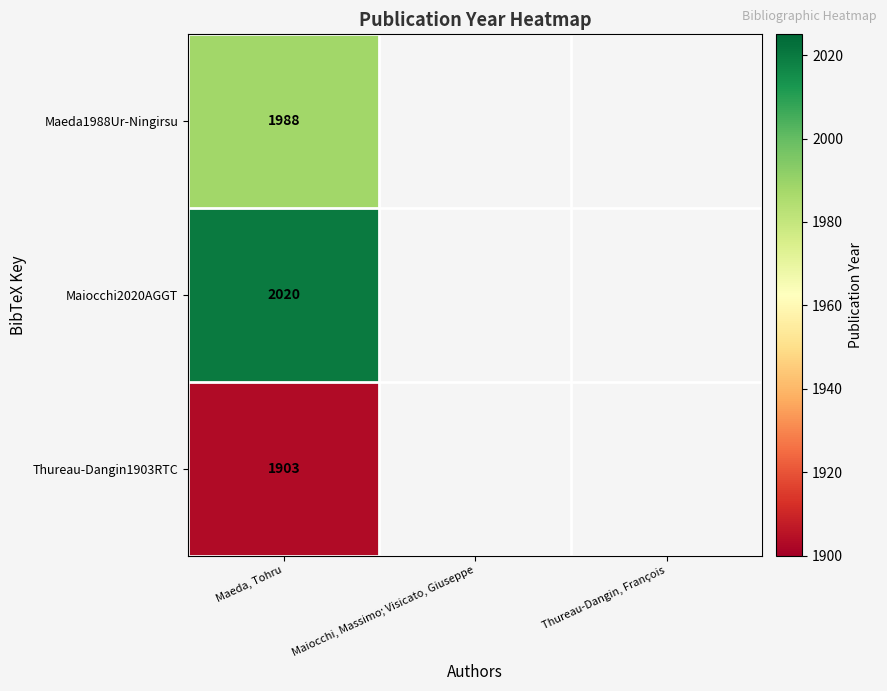

The value of Maeda1988Ur-Ningirsu at Maeda, Tohru is 608. True or false?

False